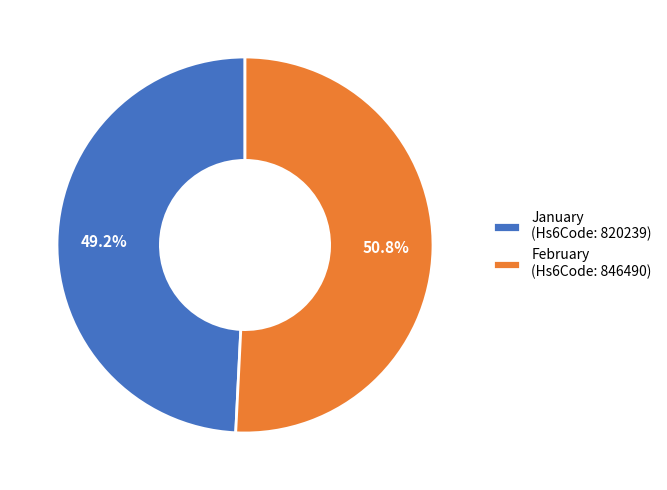

Is it true that February is 51% of the pie?

True